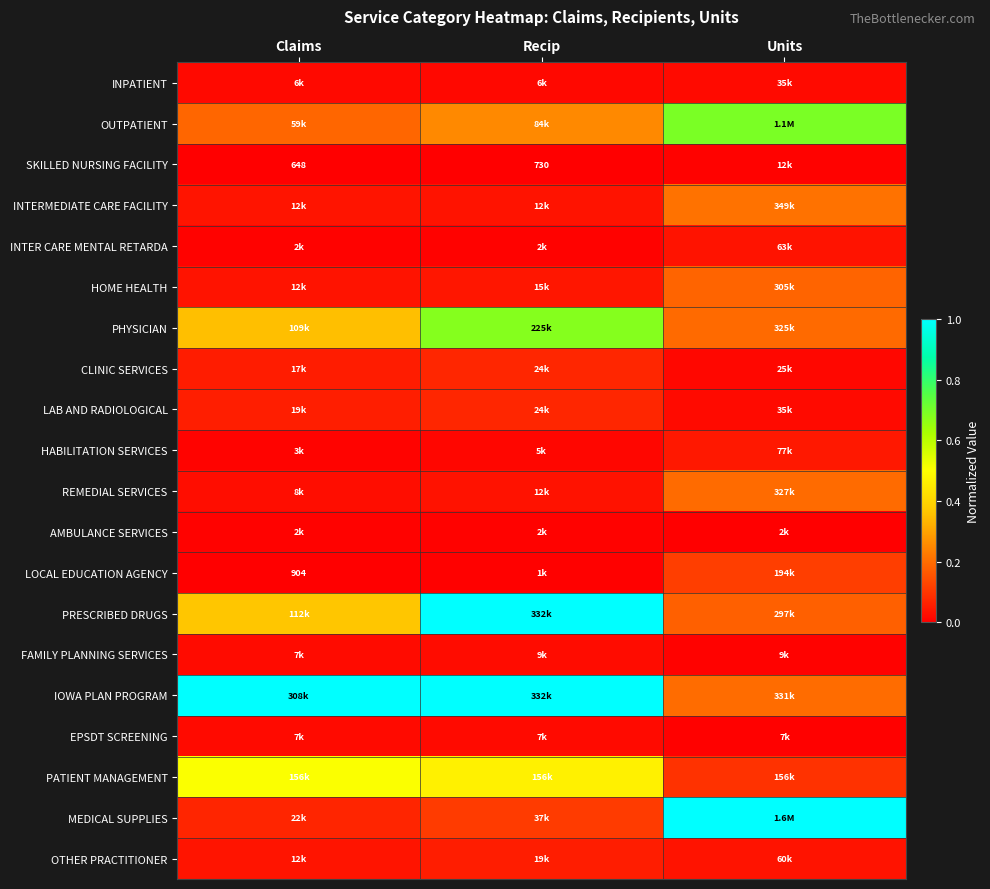

True or false: IOWA PLAN PROGRAM has a value of 1.6 at Claims.

False